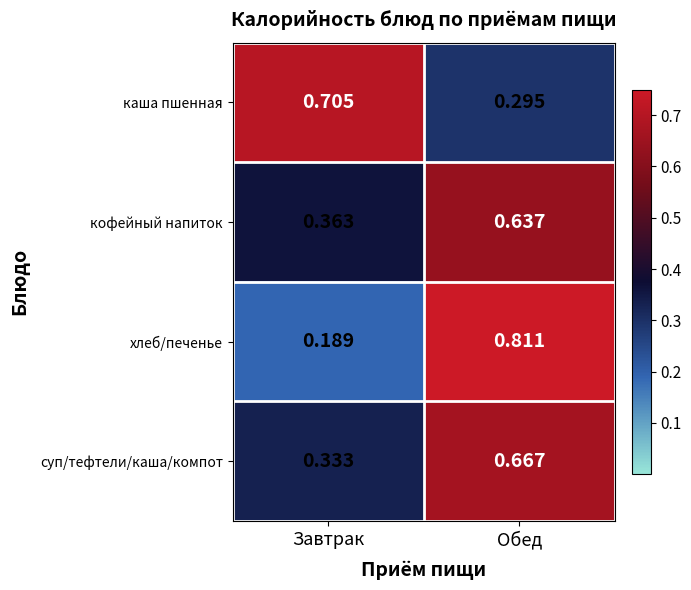

At how many categories does at least one series exceed 0?

2